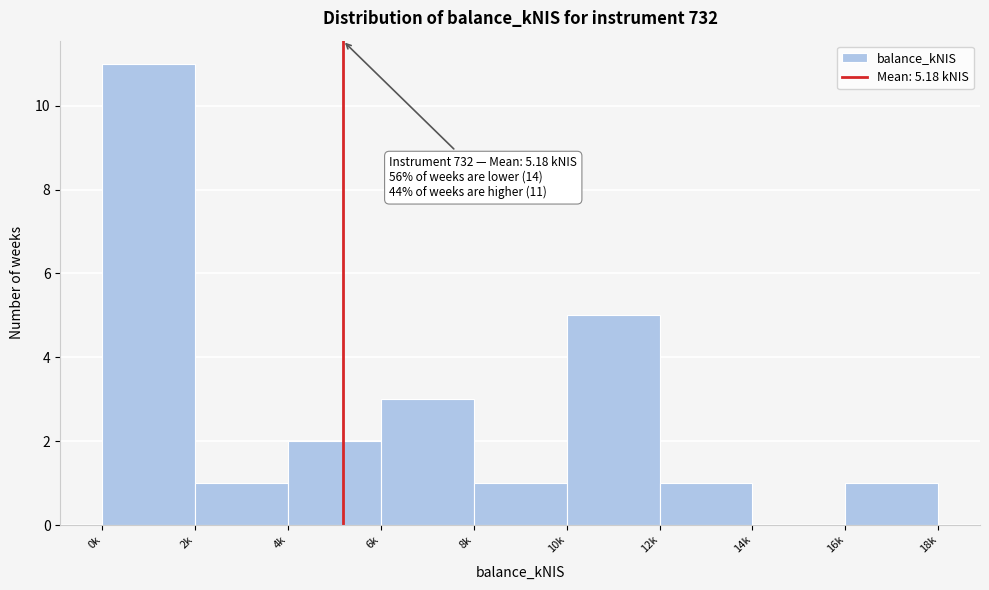

Reading left to right, what are all the values shown in this chart?

0k=11	2k=1	4k=2	6k=3	8k=1	10k=5	12k=1	14k=0	16k=1